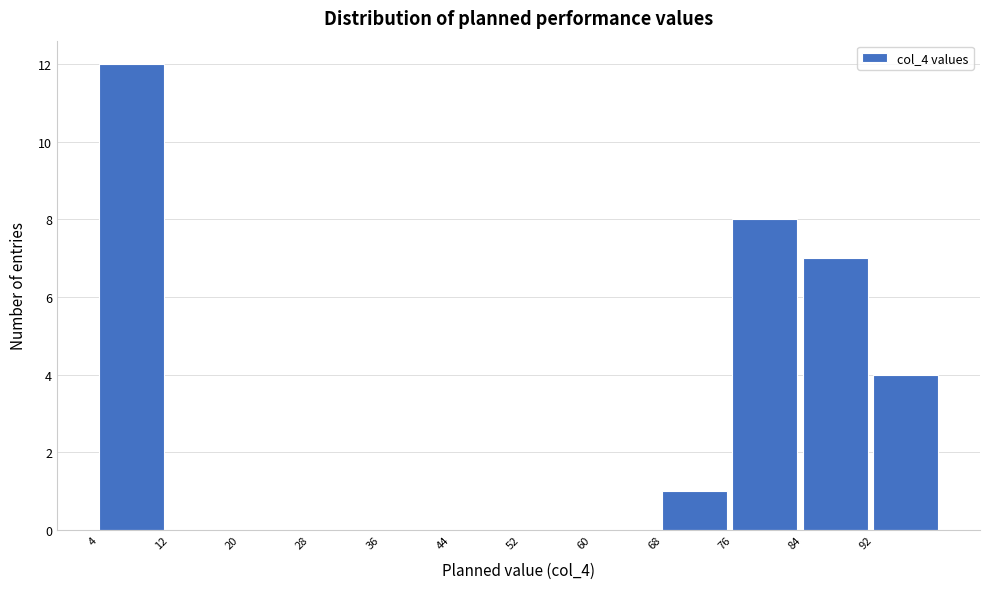

Reading left to right, list every bar in this chart as the range it spans on the x-axis followed by its height. The values are not printed on the chart, so give them approximately, as read against the axis.

4 to 12: 12
12 to 20: 0
20 to 28: 0
28 to 36: 0
36 to 44: 0
44 to 52: 0
52 to 60: 0
60 to 68: 0
68 to 76: 1
76 to 84: 8
84 to 92: 7
92 to 100: 4